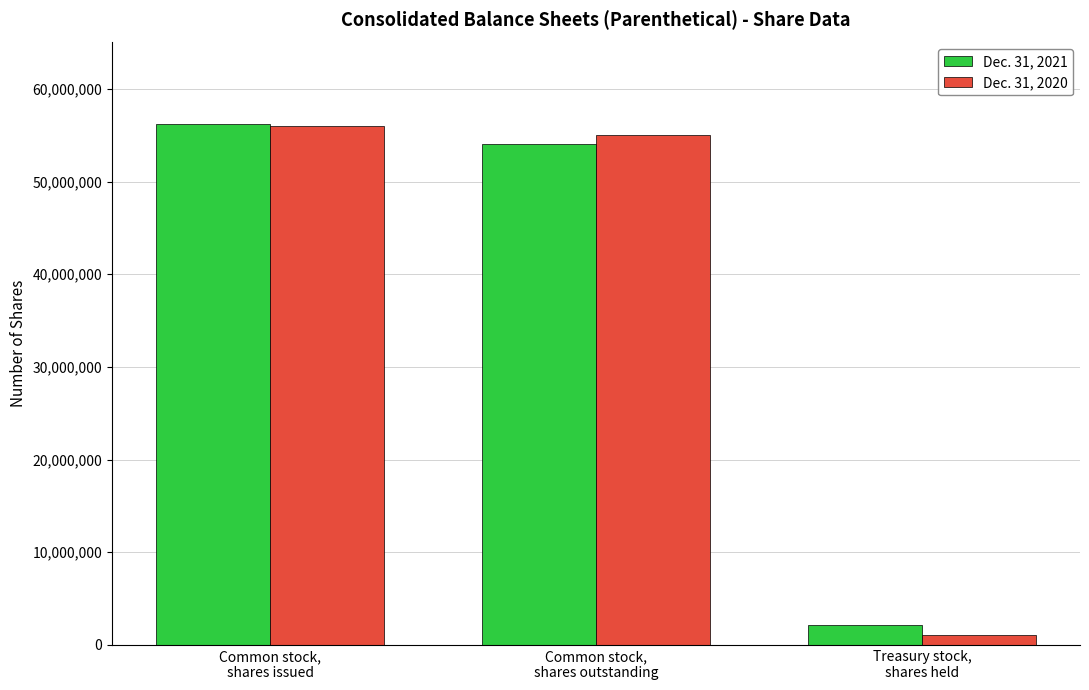

What is the minimum value for Dec. 31, 2021?

2107615